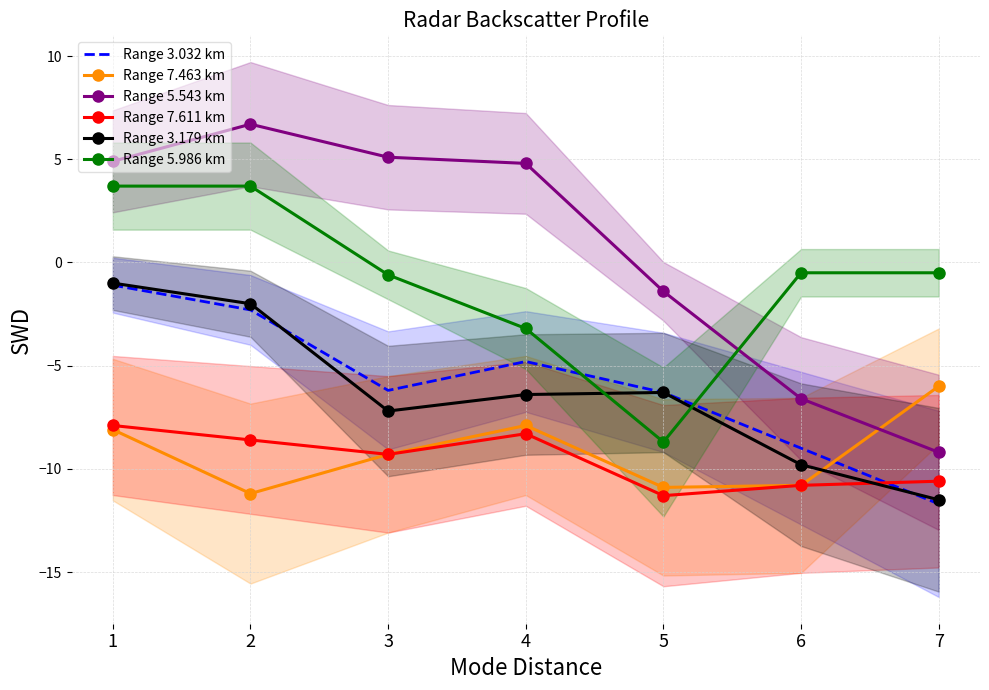

Reading left to right, what are all the values shown in this chart?

Range 3.032 km: -1.1	-2.3	-6.2	-4.8	-6.3	-9.0	-11.7
Range 7.463 km: -8.1	-11.2	-9.3	-7.9	-10.9	-10.8	-6.0
Range 5.543 km: 4.9	6.7	5.1	4.8	-1.4	-6.6	-9.2
Range 7.611 km: -7.9	-8.6	-9.3	-8.3	-11.3	-10.8	-10.6
Range 3.179 km: -1.0	-2.0	-7.2	-6.4	-6.3	-9.8	-11.5
Range 5.986 km: 3.7	3.7	-0.6	-3.2	-8.7	-0.5	-0.5